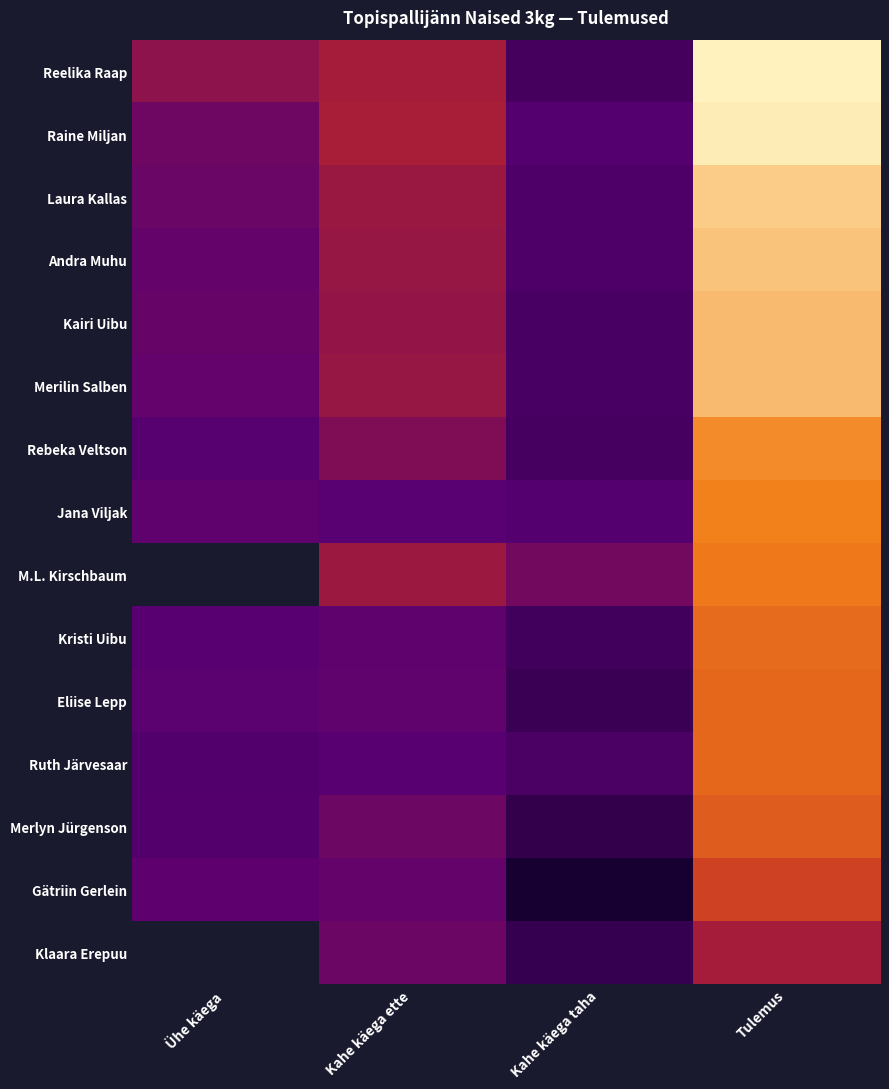

Rank the series by their maximum value, from lowest to highest.

Gätriin Gerlein, Klaara Erepuu, Merlyn Jürgenson, Ruth Järvesaar, Eliise Lepp, Jana Viljak, M.L. Kirschbaum, Kristi Uibu, Rebeka Veltson, Merilin Salben, Kairi Uibu, Andra Muhu, Laura Kallas, Raine Miljan, Reelika Raap